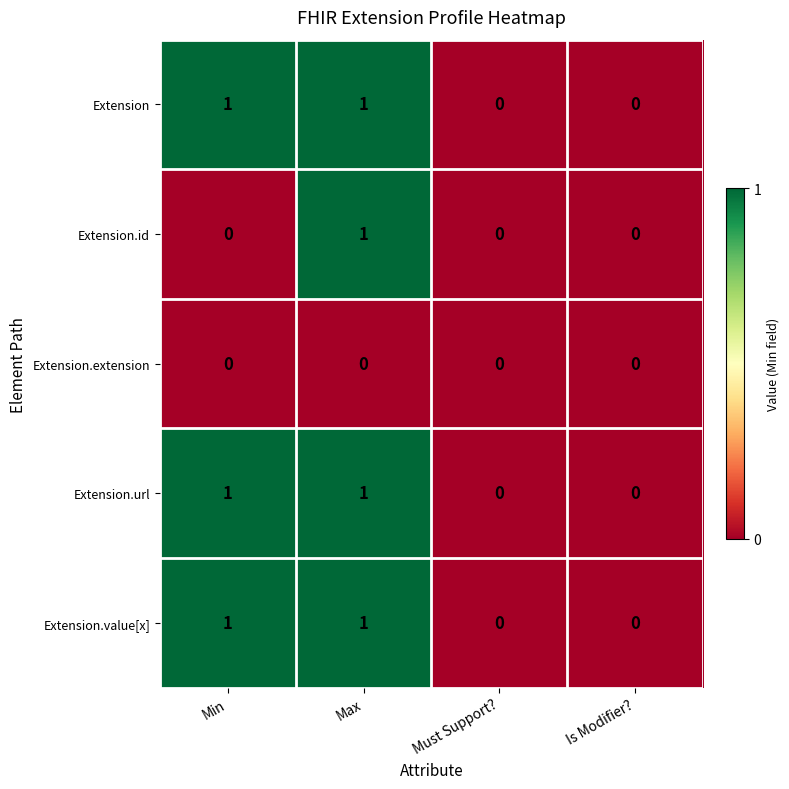

Is it true that Extension.id equals 1 at Max?

True